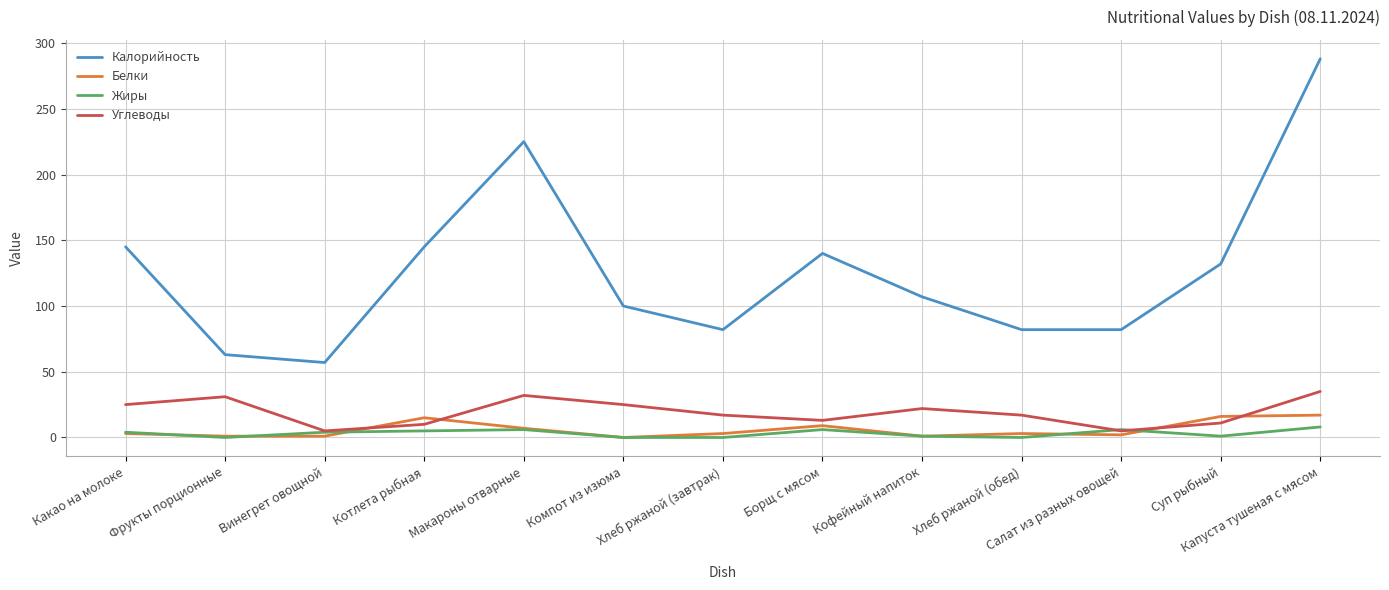

True or false: Углеводы and Калорийность cross at least once.

False